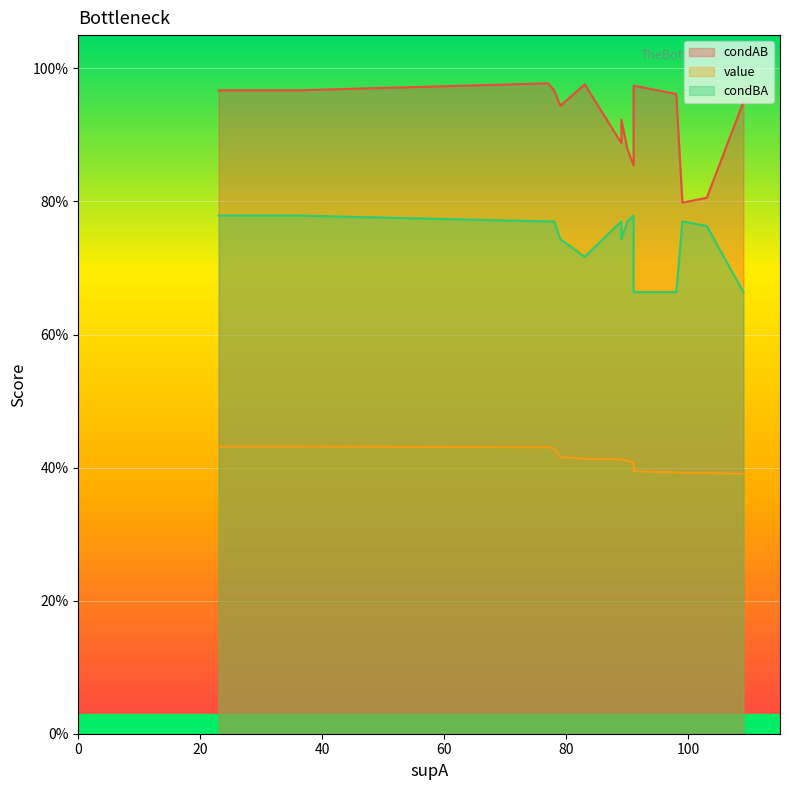

What is the value of the value point at the 8th from the left?

0.4